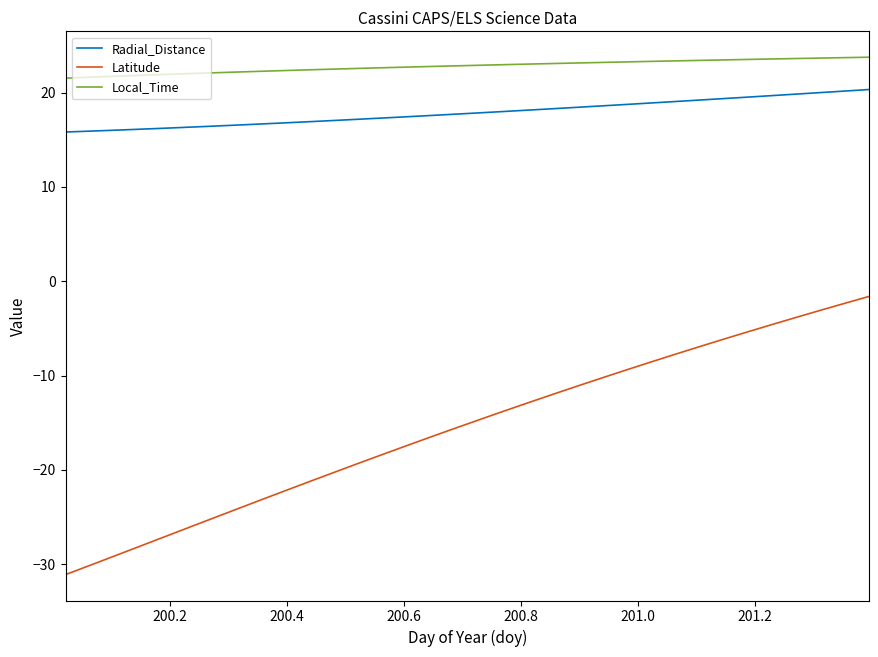

What is the difference between the maximum and minimum values in the Local_Time series?

2.2